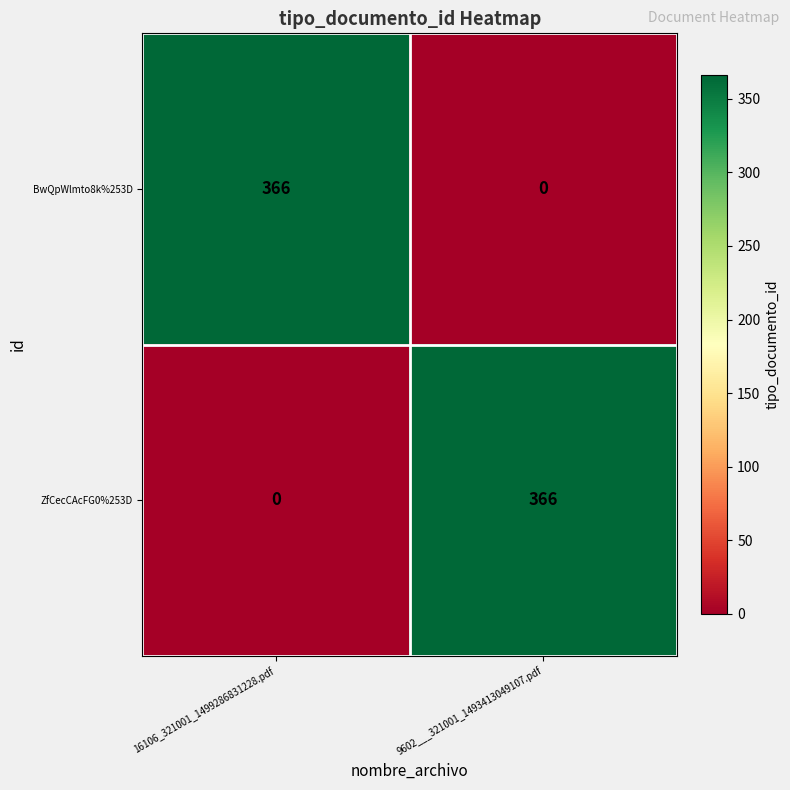

How many distinct data groups are displayed?

2